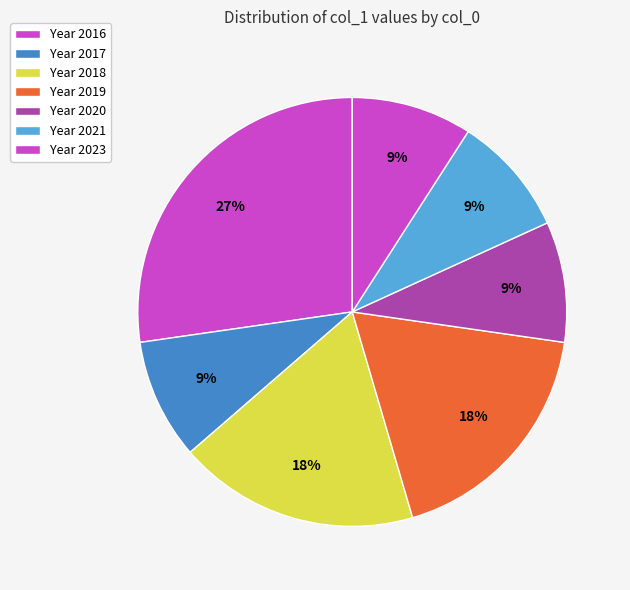

Is there a majority slice in this chart?

No